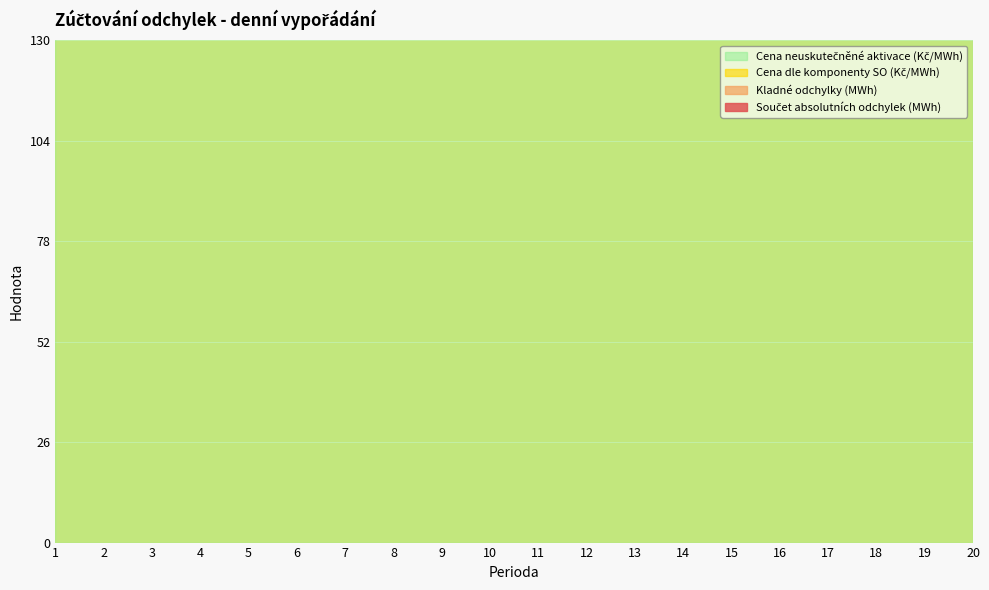

Reading left to right, list all the values displayed in this chart.

Součet absolutních odchylek (MWh): 1=44.1	2=45.0	3=34.8	4=56.1	5=62.5	6=49.5	7=47.5	8=55.1	9=50.1	10=52.5	11=67.2	12=96.5	13=93.1	14=74.8	15=69.4	16=62.7	17=45.3	18=52.2	19=45.8	20=47.1
Kladné odchylky (MWh): 1=17.9	2=23.0	3=13.5	4=27.4	5=27.7	6=18.4	7=19.8	8=26.9	9=22.7	10=19.1	11=9.5	12=15.6	13=15.6	14=17.0	15=17.2	16=20.1	17=17.8	18=21.0	19=19.9	20=18.3
Cena dle komponenty SO (Kč/MWh): 1=1979.7	2=2020.9	3=2626.9	4=7.3	5=1455.0	6=1373.0	7=1721.5	8=7.3	9=2828.4	10=3065.3	11=3306.6	12=2869.2	13=2507.8	14=2501.8	15=2514.5	16=2512.4	17=2556.9	18=2557.3	19=2882.9	20=3003.9
Cena neuskutečněné aktivace (Kč/MWh): 1=1567.0	2=1567.0	3=1567.0	4=1567.0	5=1567.0	6=1567.0	7=1567.0	8=1567.0	9=1567.0	10=1567.0	11=1567.0	12=1567.0	13=1567.0	14=1567.0	15=1567.0	16=1567.0	17=1567.0	18=1567.0	19=1567.0	20=1567.0